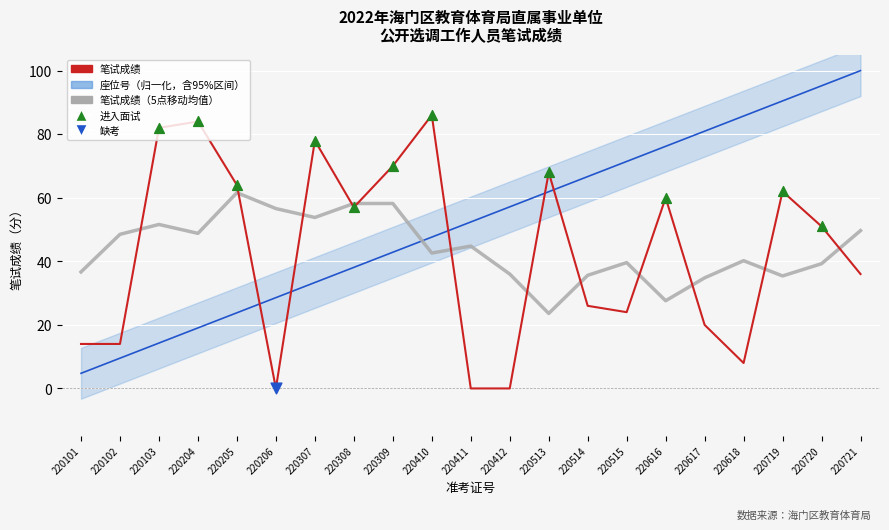

Which series contains the highest Y value?

座位号（归一化）